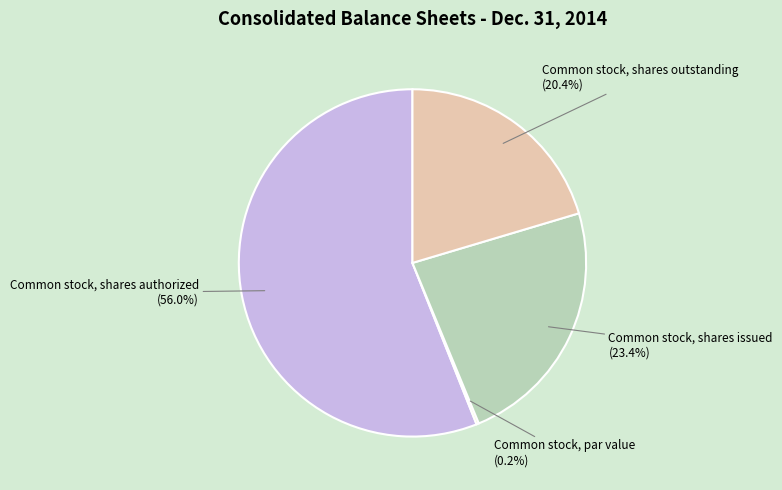

To the nearest percent, what percentage of the pie is Common stock, shares authorized?

56%